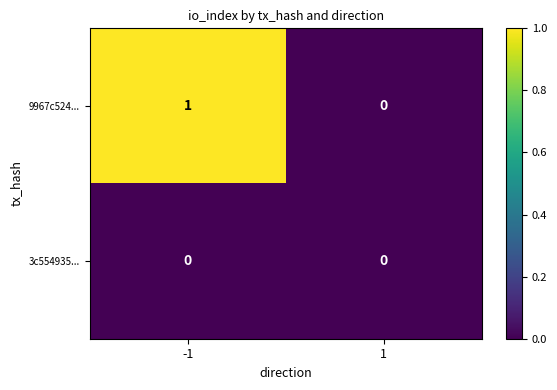

List the series in order of their peak value, lowest first.

3c554935..., 9967c524...